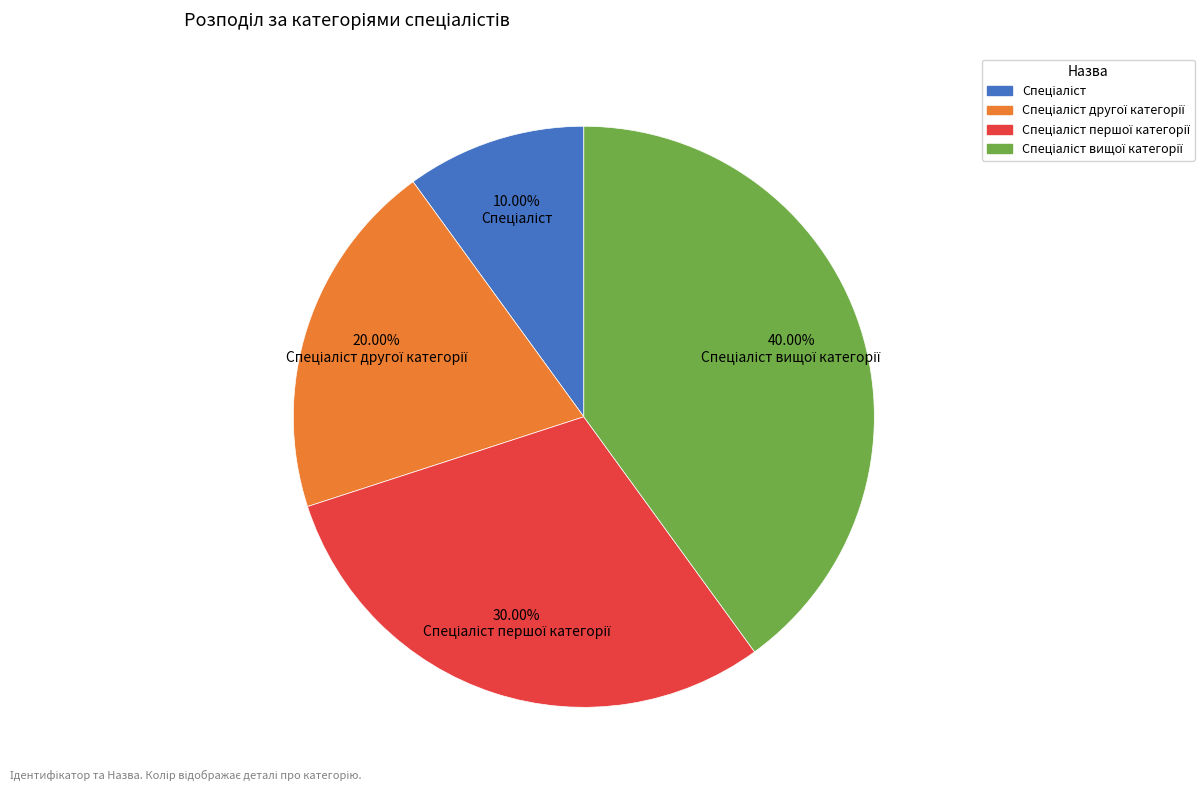

Does any single category account for the majority?

No